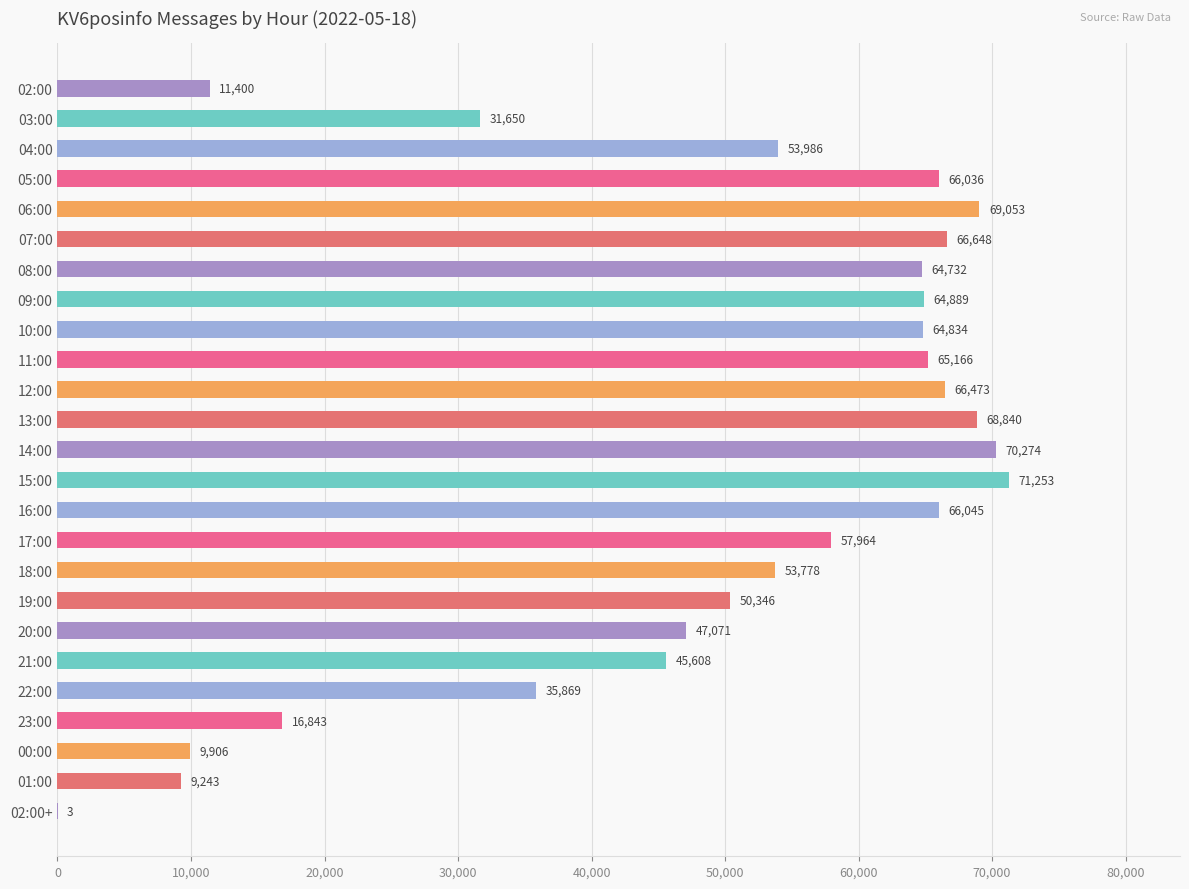

At which label is the value closest to 35628?

22:00